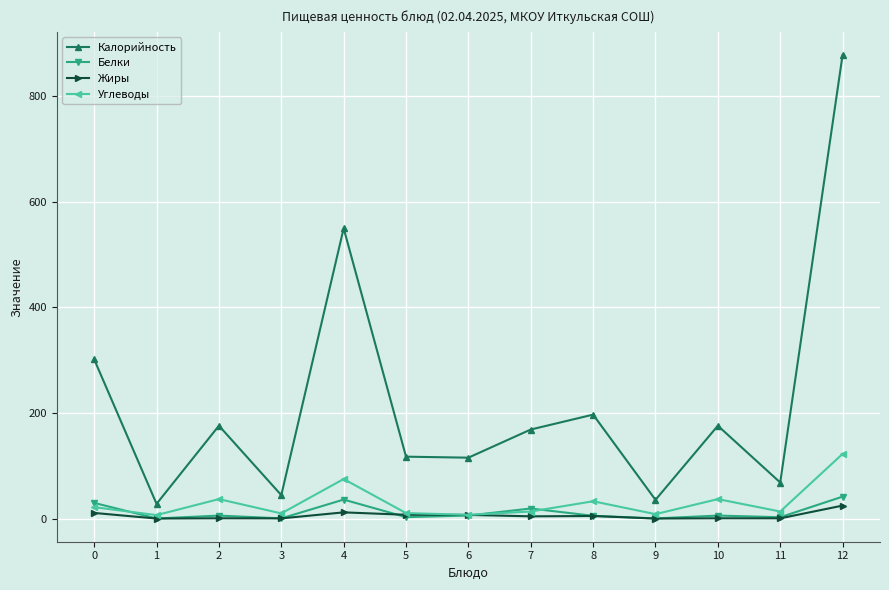

How many data points in Углеводы are above 13?

8